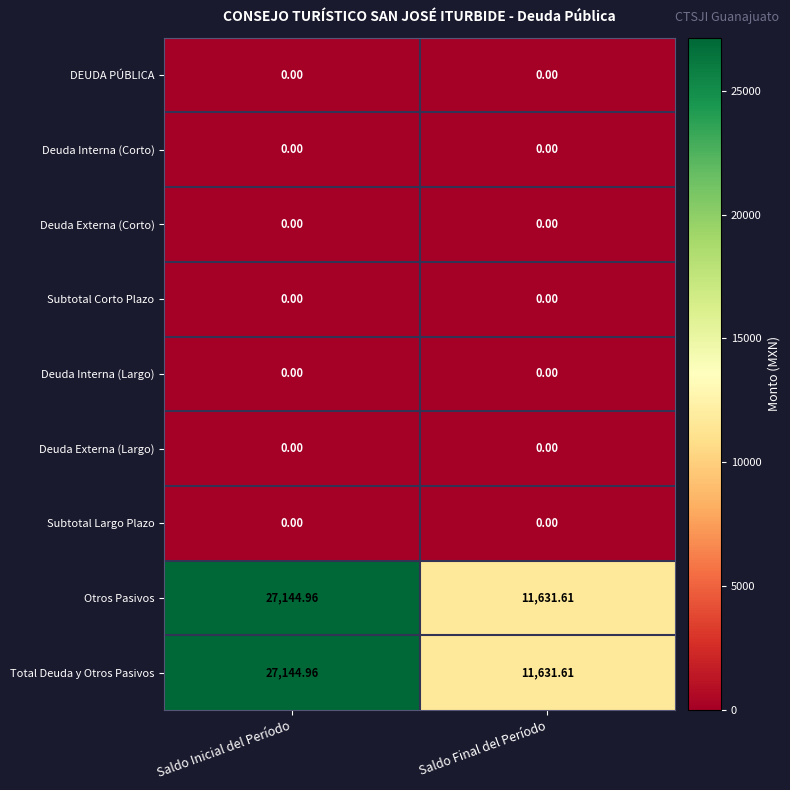

At which category does the chart reach its peak across all series?

Saldo Inicial del Período